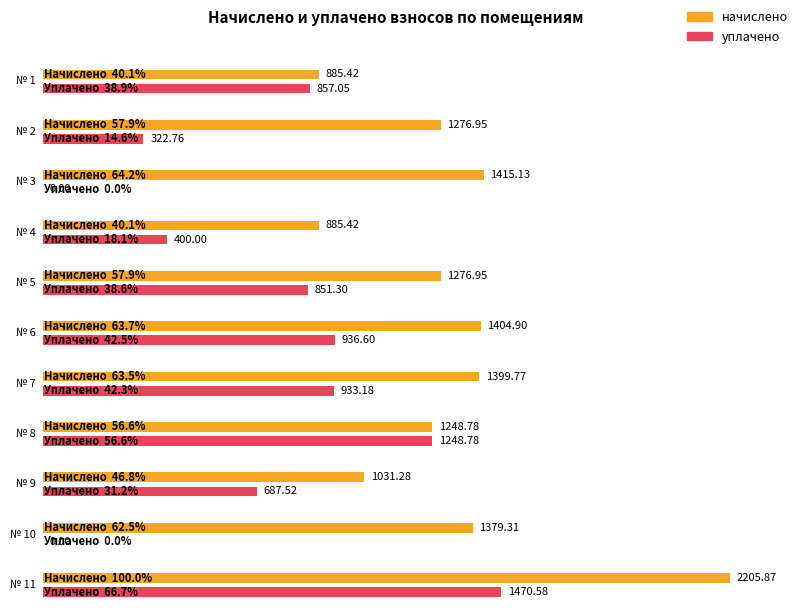

What is the total value across all series at 11?

3676.4